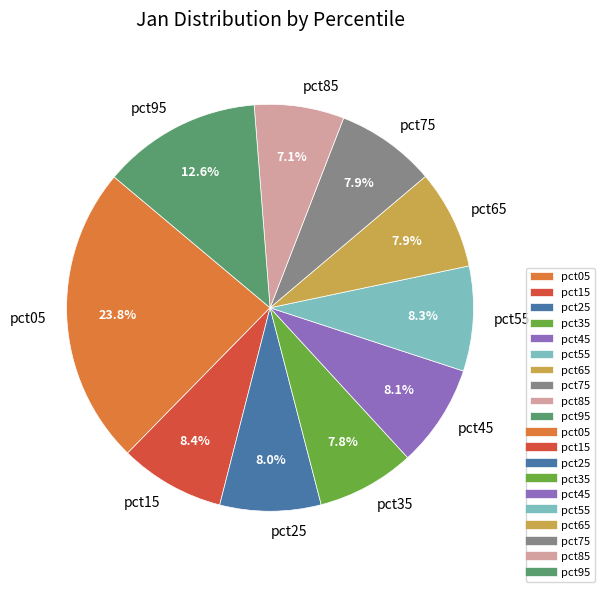

Which category has the biggest portion of the pie?

pct05